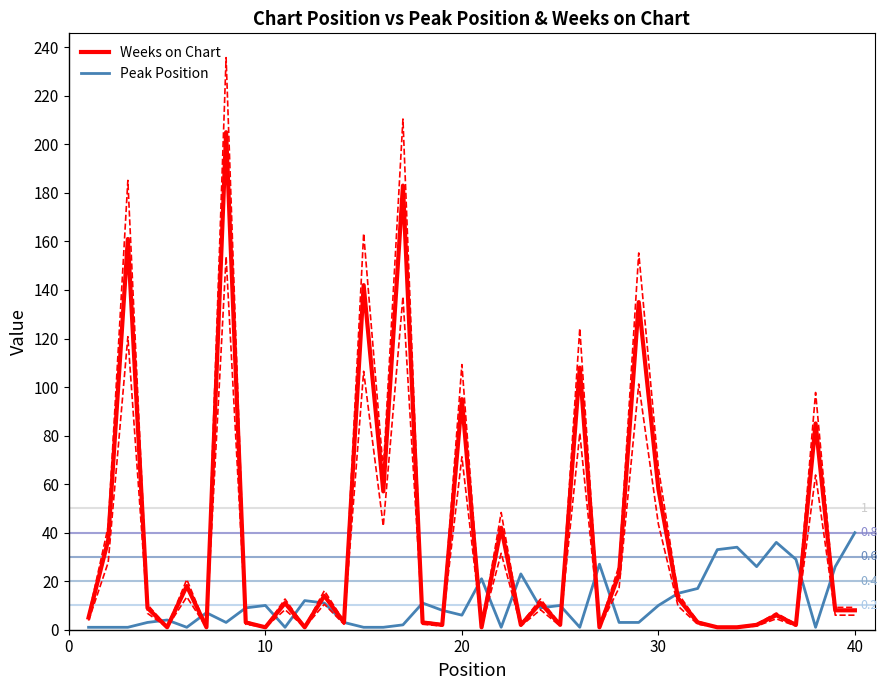

True or false: Peak Position has a value of 1 at 0.

True